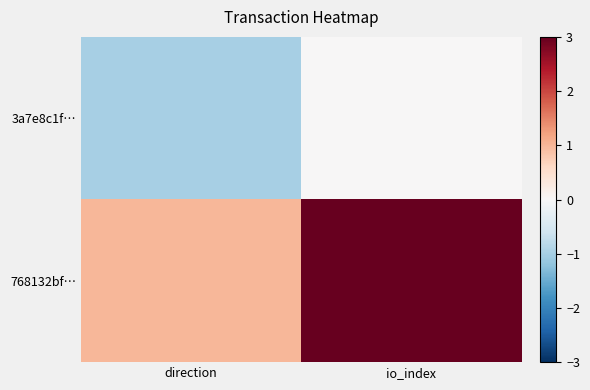

Reading left to right, list all the values displayed in this chart.

3a7e8c1f…: direction=-1	io_index=0
768132bf…: direction=1	io_index=3